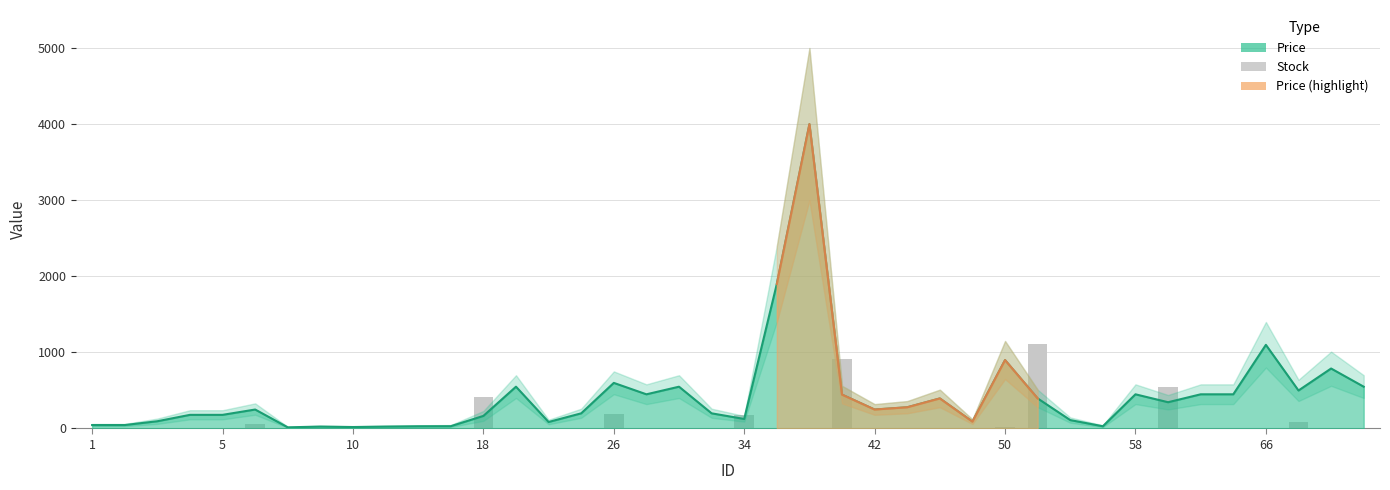

What is the maximum value for Price?

4000